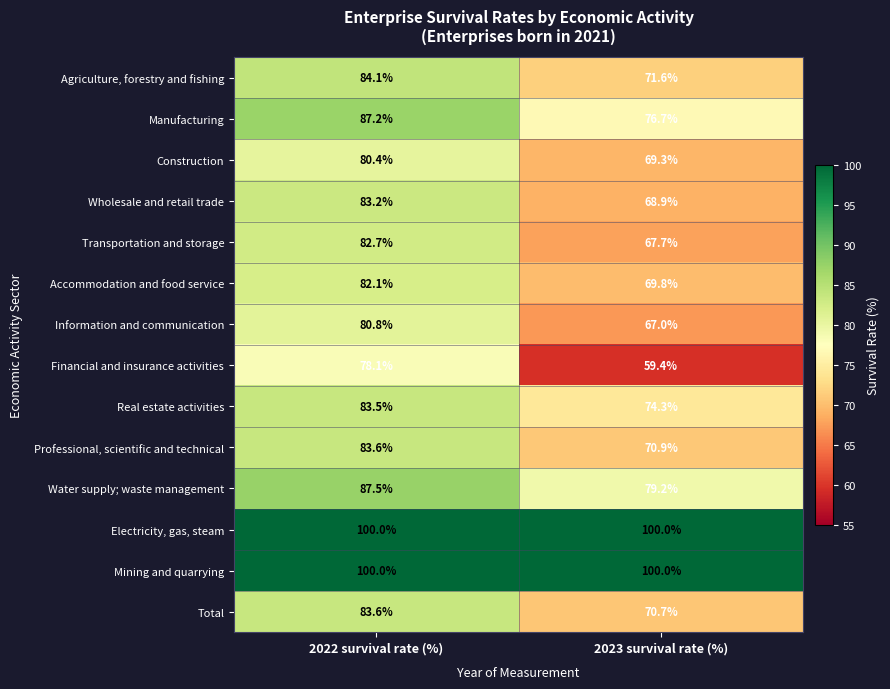

How many data points does each series have?

2